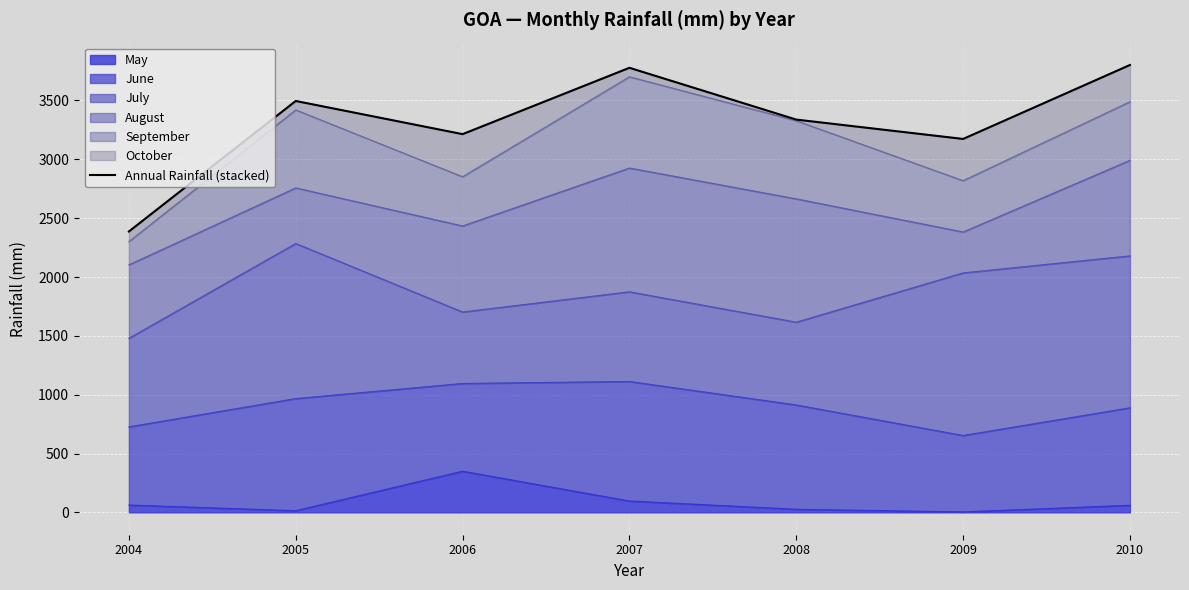

The value at 2004 is 2386.9. True or false?

True